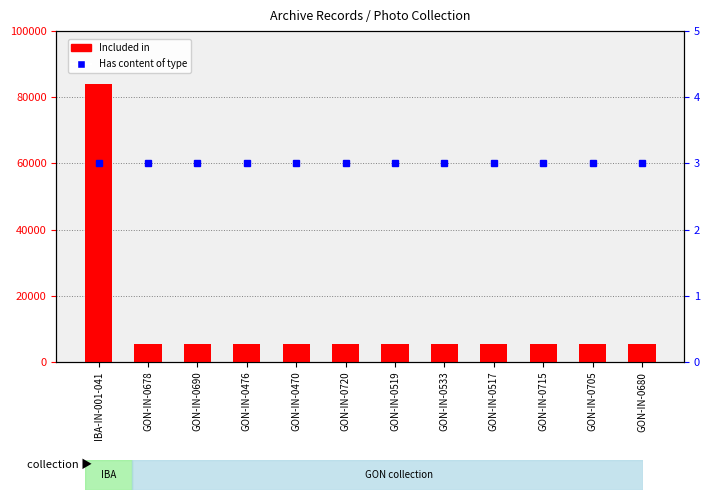

What is the label of the 2nd bar from the left?

GON-IN-0678